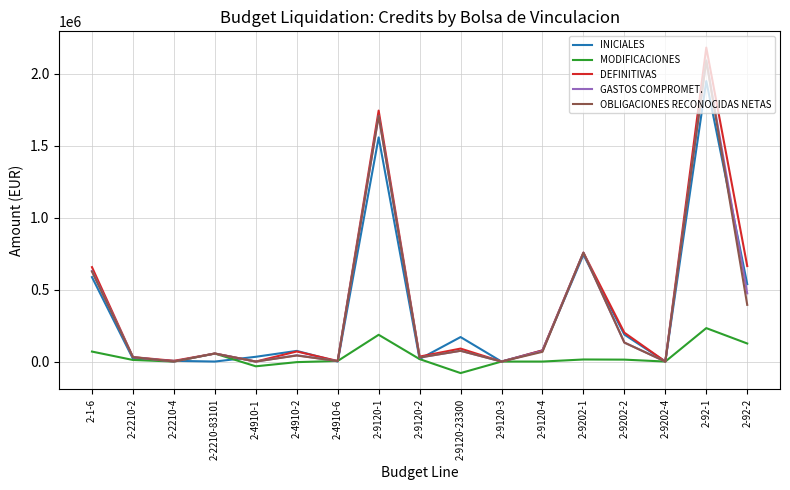

Which category has the lowest value across all series?

2-9120-23300